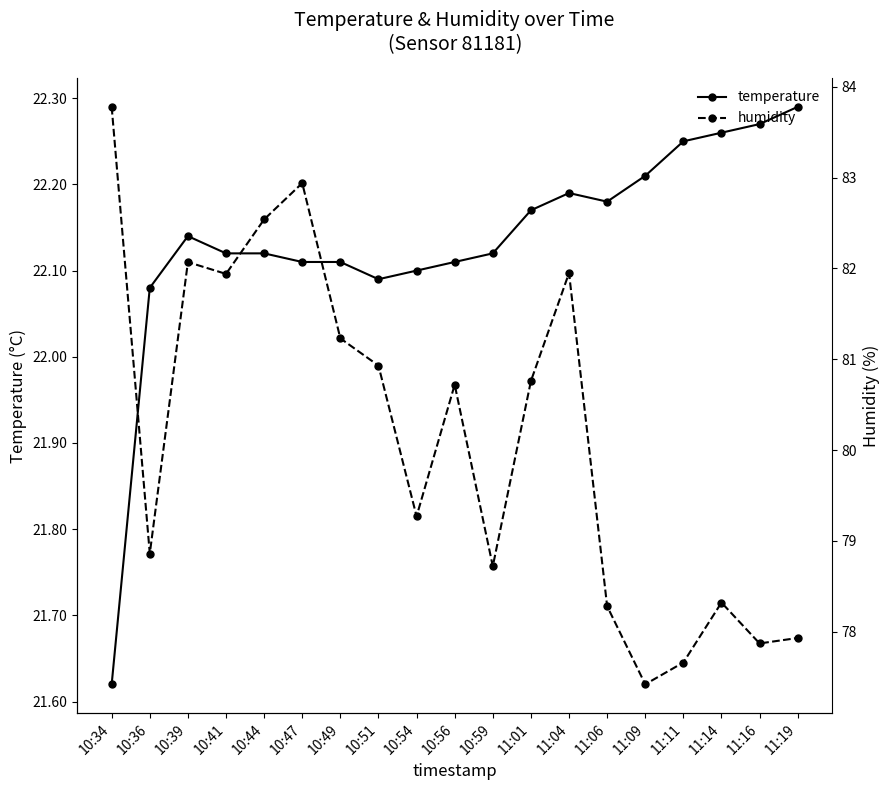

What is the value of the temperature point at the 17th from the left?

22.3